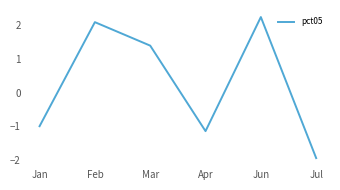

Does the chart have visible grid lines?

No